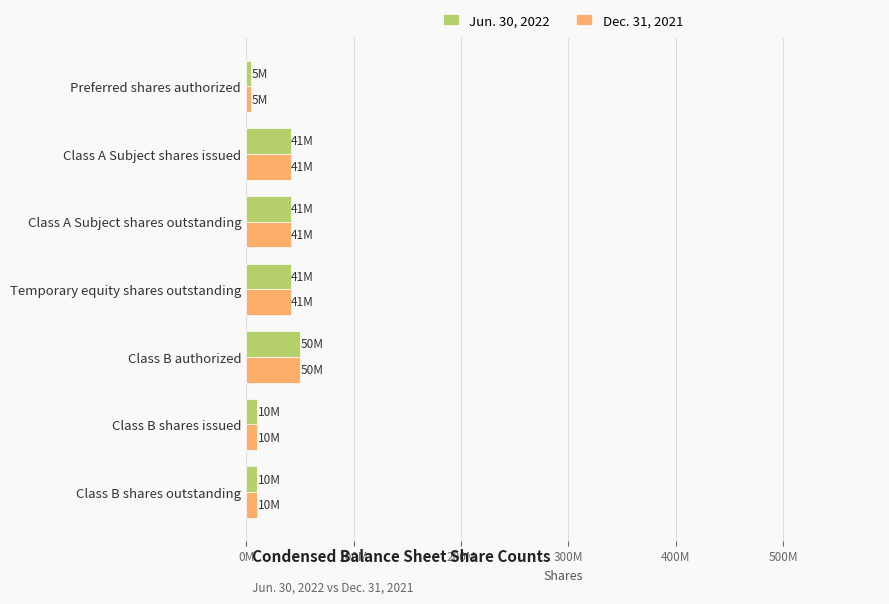

At which category is the sum across all series the highest?

Class B authorized